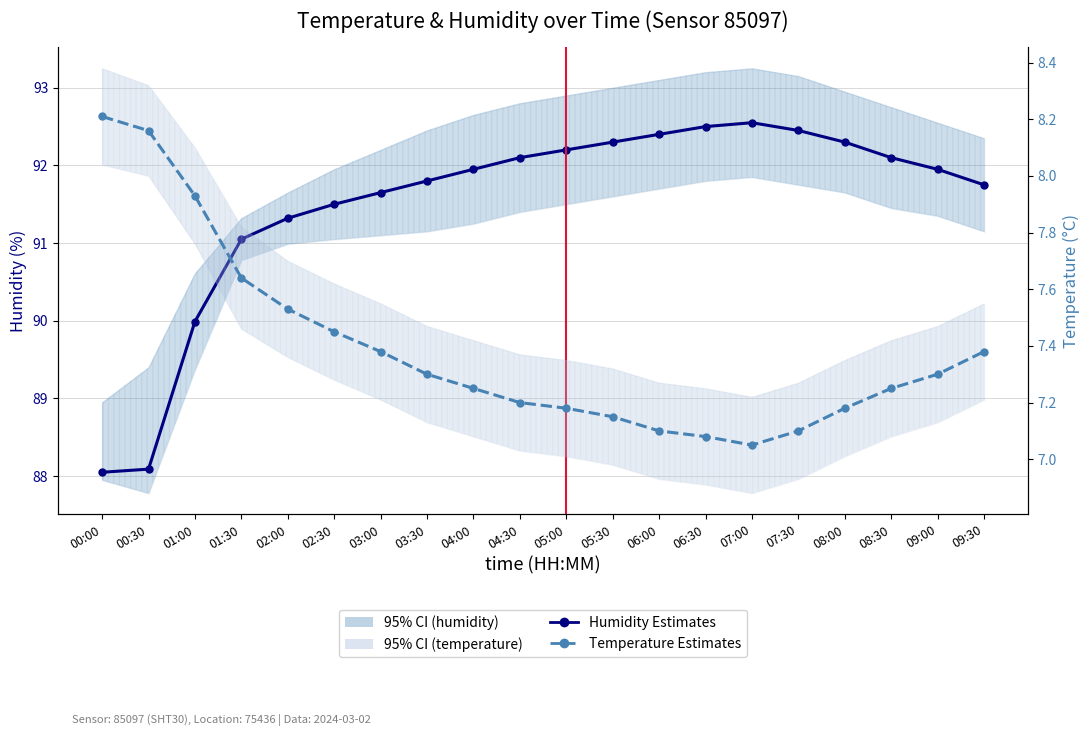

Reading left to right, what are all the values shown in this chart?

Humidity Estimates: 88.0	88.1	90.0	91.0	91.3	91.5	91.7	91.8	92.0	92.1	92.2	92.3	92.4	92.5	92.5	92.5	92.3	92.1	92.0	91.8
Temperature Estimates: 8.2	8.2	7.9	7.6	7.5	7.5	7.4	7.3	7.2	7.2	7.2	7.2	7.1	7.1	7.0	7.1	7.2	7.2	7.3	7.4